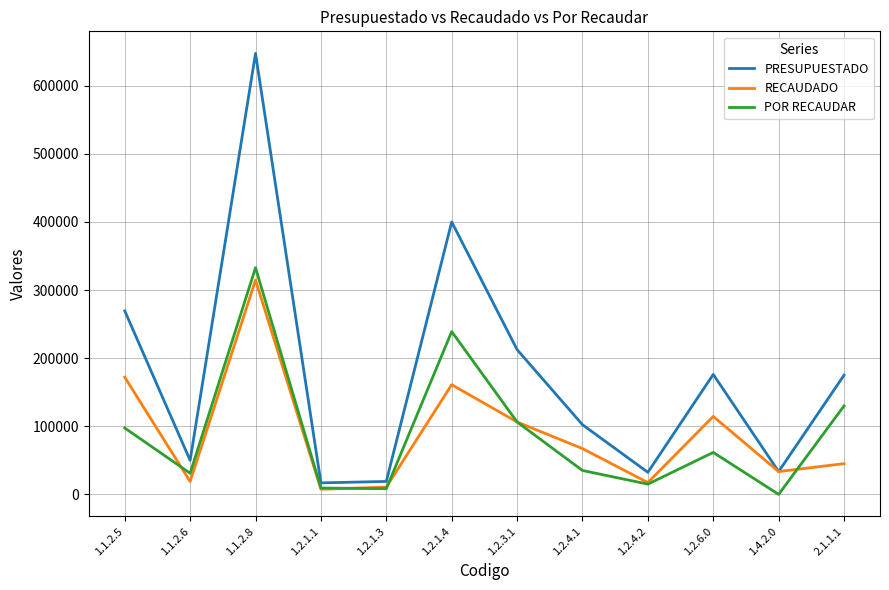

True or false: RECAUDADO has a value of 106254.0 at 1.2.3.1.

True